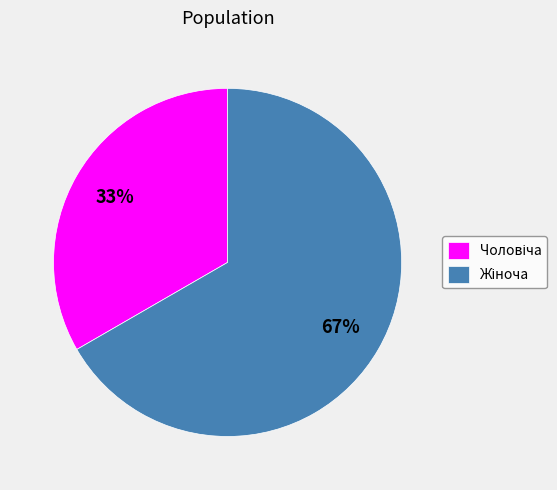

Is there a majority slice in this chart?

Yes